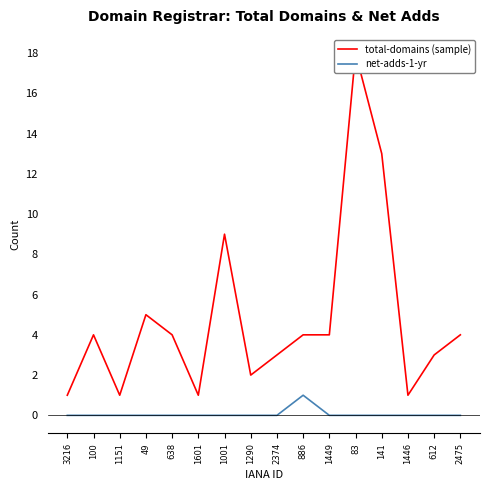

Reading right to left, transcribe all the data shown in this chart.

total-domains (sample): 4	3	1	13	18	4	4	3	2	9	1	4	5	1	4	1
net-adds-1-yr: 0	0	0	0	0	0	1	0	0	0	0	0	0	0	0	0